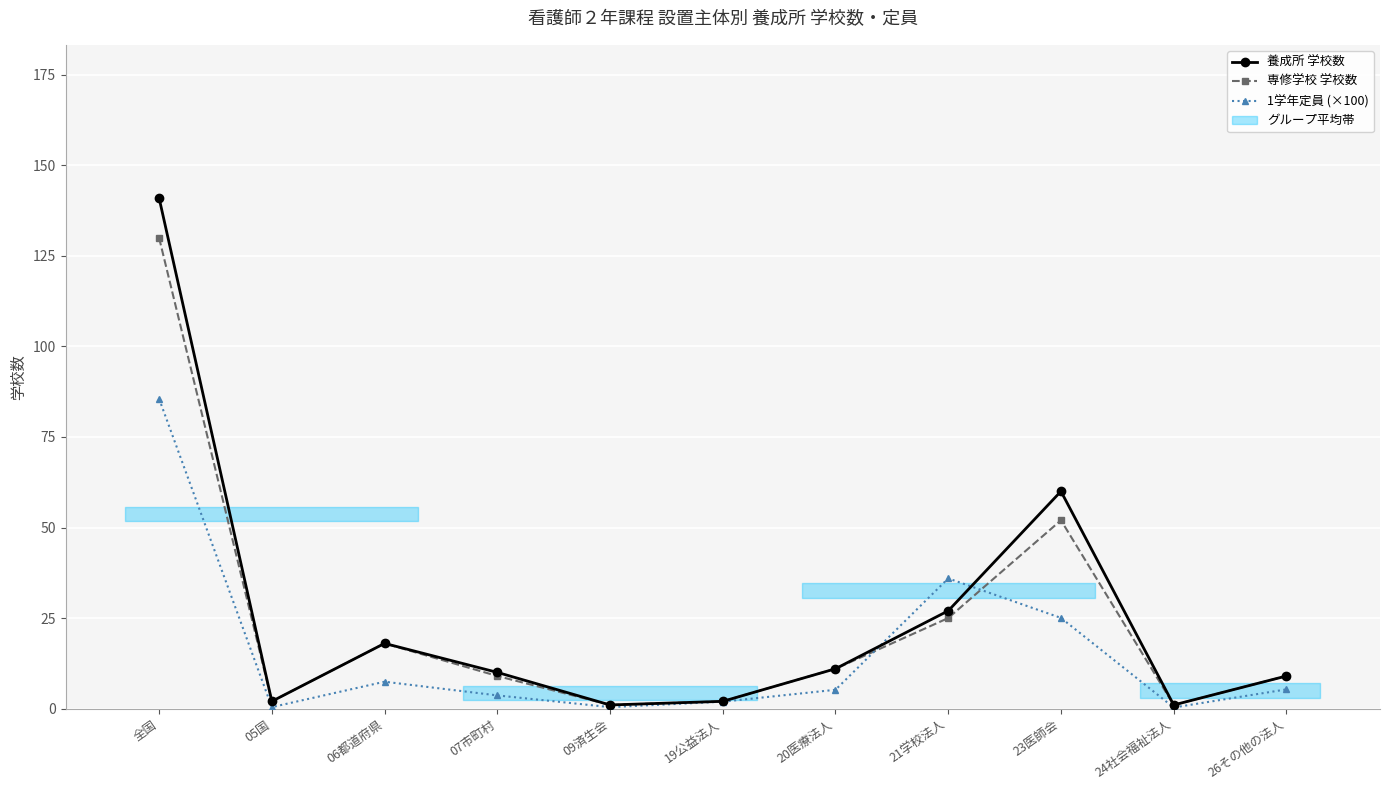

What is the label of the 4th point from the right?

21学校法人